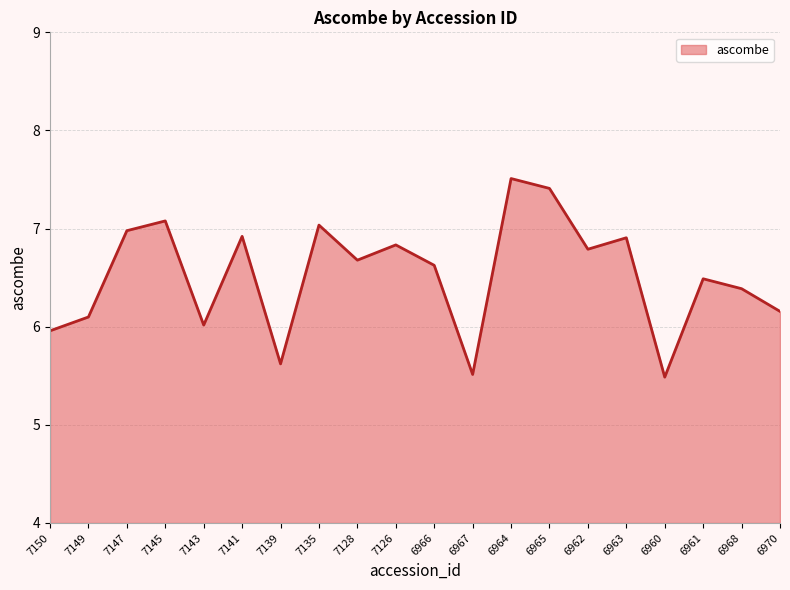

What is the greatest value displayed?

7.5